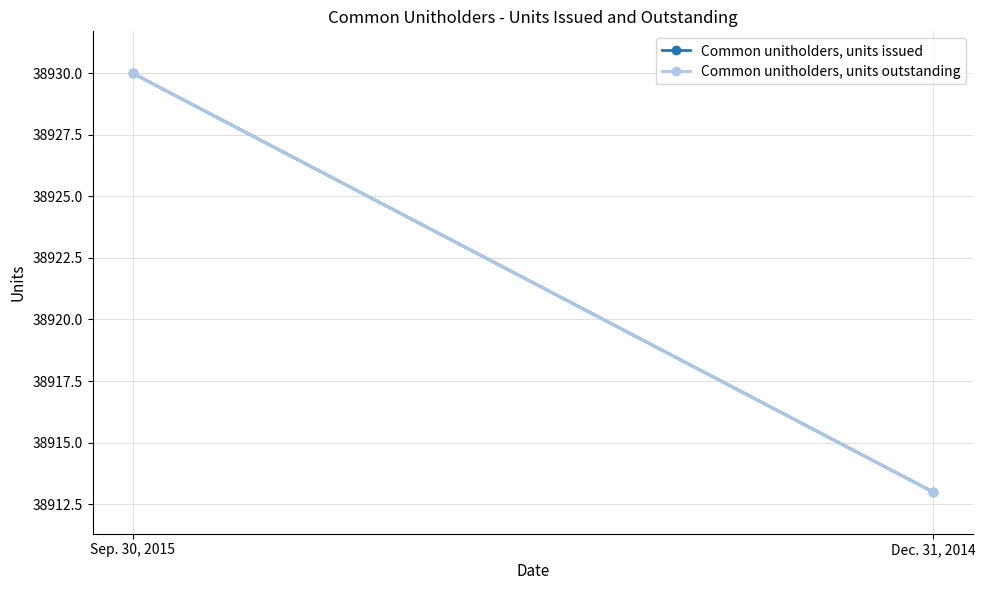

What is the label of the 1st point from the right?

Dec. 31, 2014